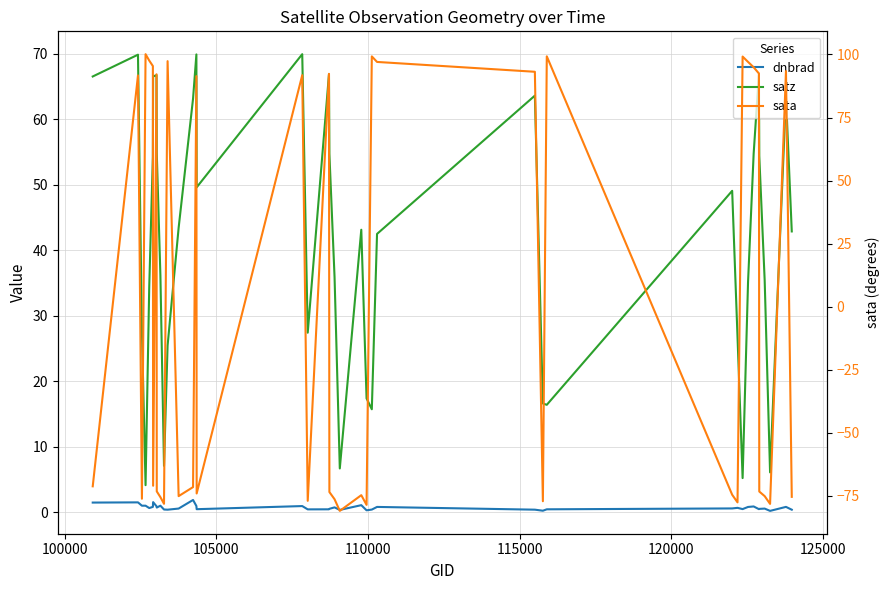

What is the average value of the sata series?

1.4